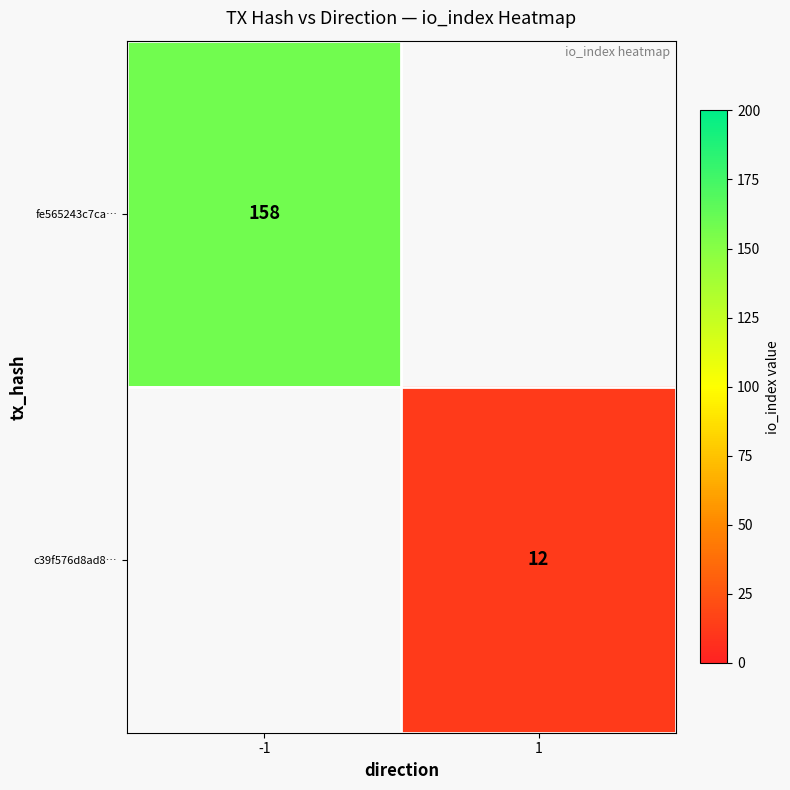

Which label corresponds to the largest value in the chart?

-1